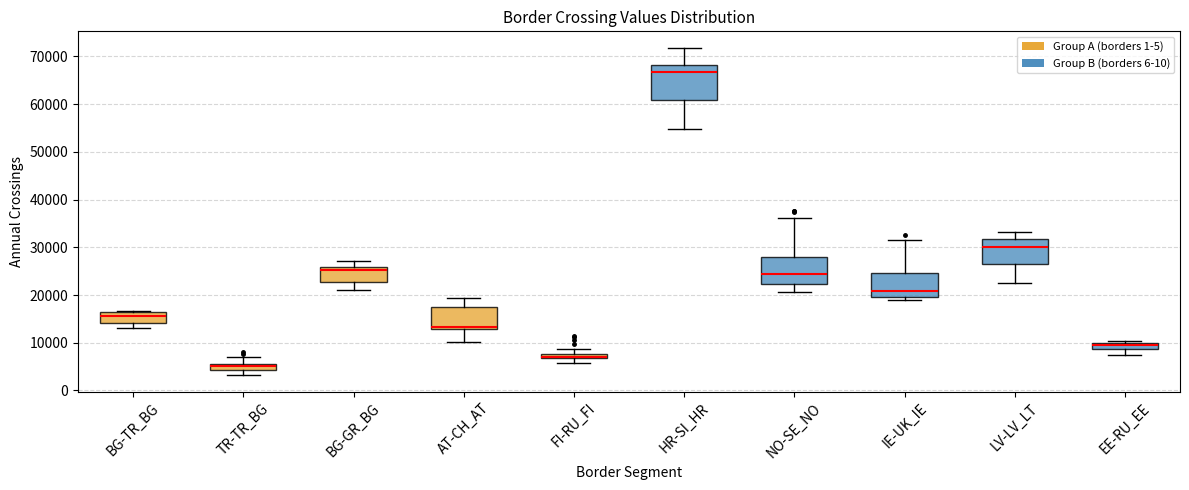

Where does the upper whisker of the box for NO-SE_NO end on the y-axis? The values are not printed on the chart, so give them approximately, as read against the axis.

36000